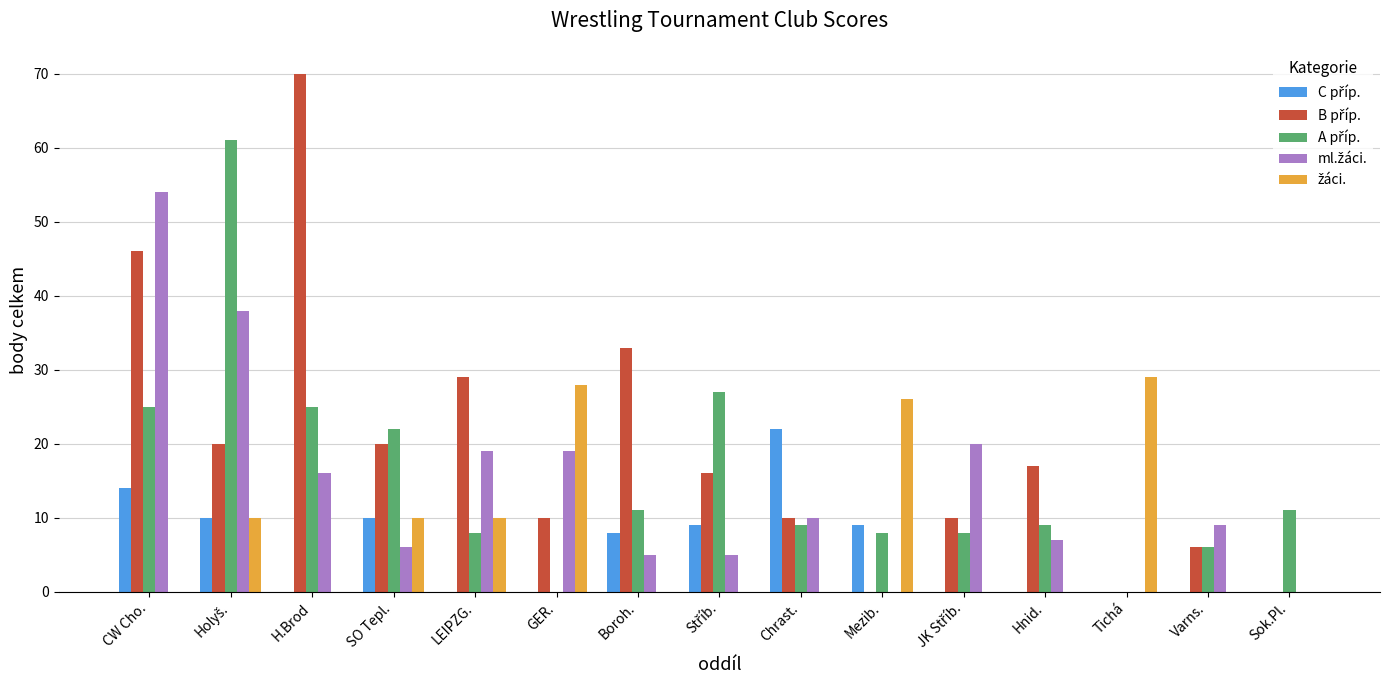

What is the total value across all series at Sok.Pl.?

11